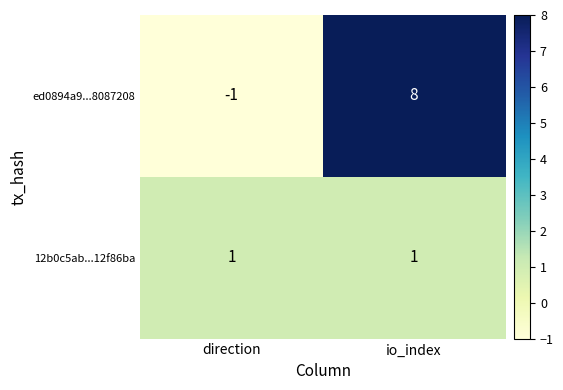

What is the greatest value displayed?

8